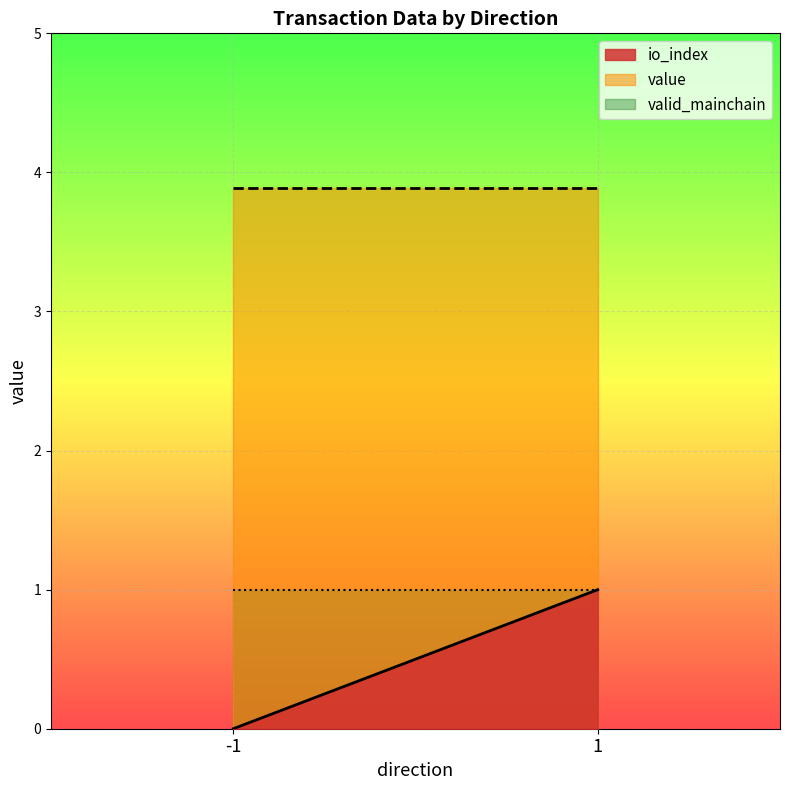

At how many categories does at least one series exceed 3?

2